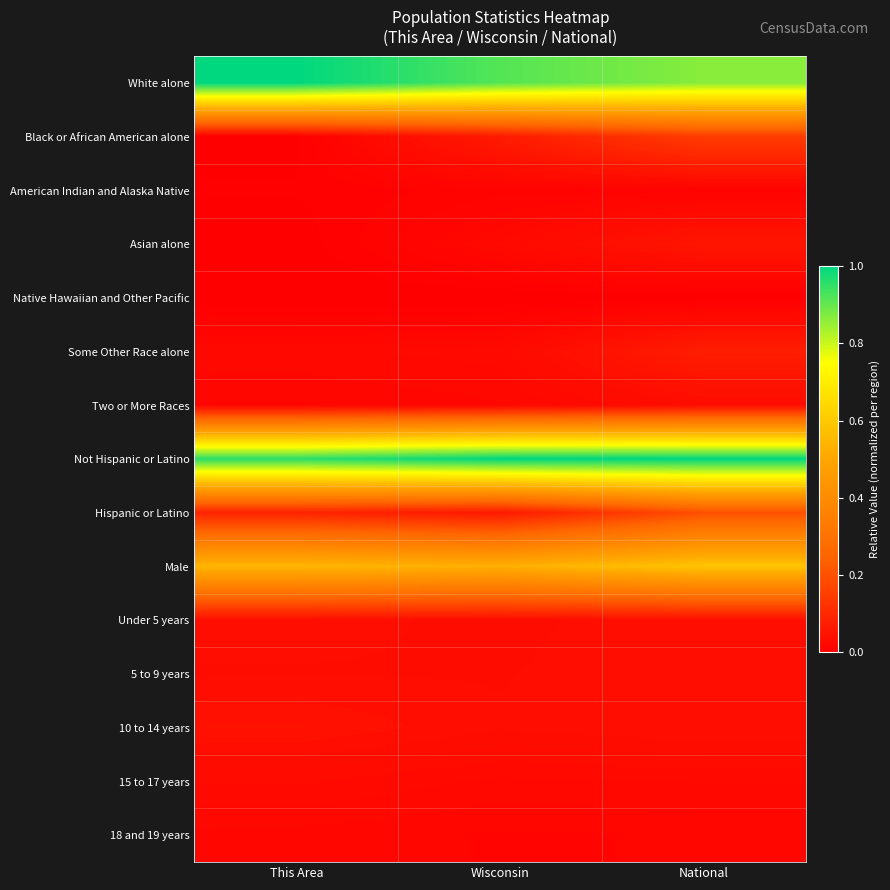

At which category does the chart reach its minimum across all series?

This Area